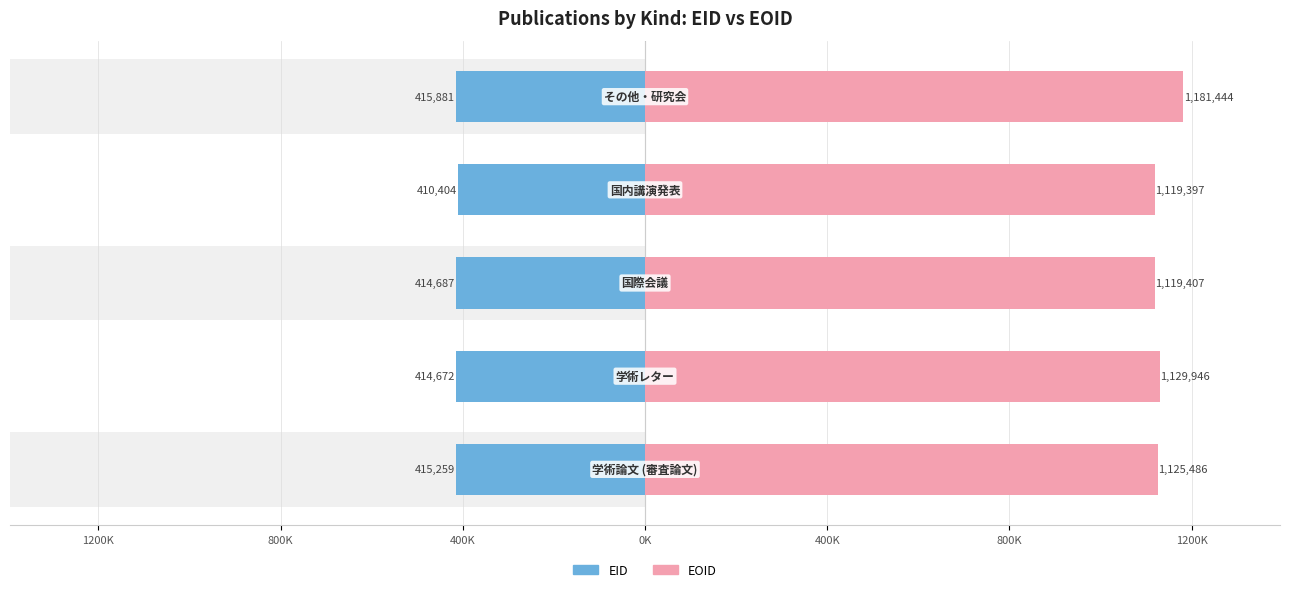

Are the bars horizontal?

Yes